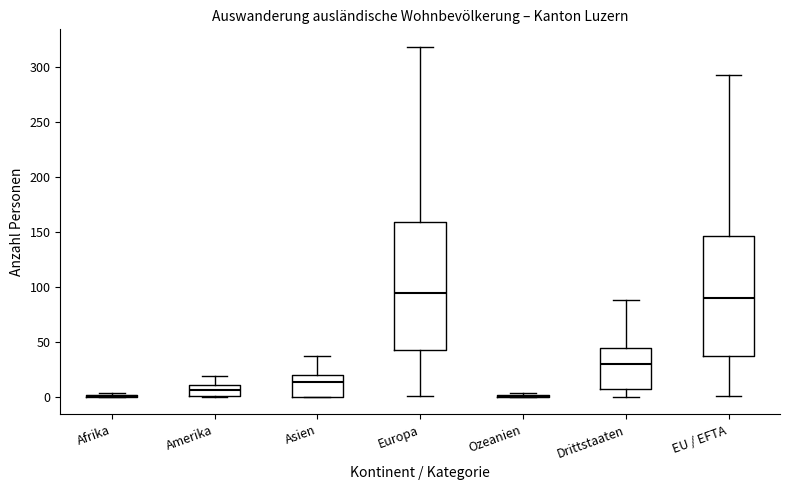

Reading left to right, read every box against the y-axis: the position of its median line, the range the box covers, and the ends of its whiskers. The values are not printed on the chart, so give them approximately, as read against the axis.

Afrika: box collapsed to a line at 0, whiskers 0 to 5
Amerika: median 5, box 0 to 10, whiskers 0 to 20
Asien: median 15, box 0 to 20, whiskers 0 to 35
Europa: median 95, box 45 to 160, whiskers 0 to 320
Ozeanien: box collapsed to a line at 0, whiskers 0 to 5
Drittstaaten: median 30, box 5 to 45, whiskers 0 to 90
EU / EFTA: median 90, box 40 to 145, whiskers 0 to 290